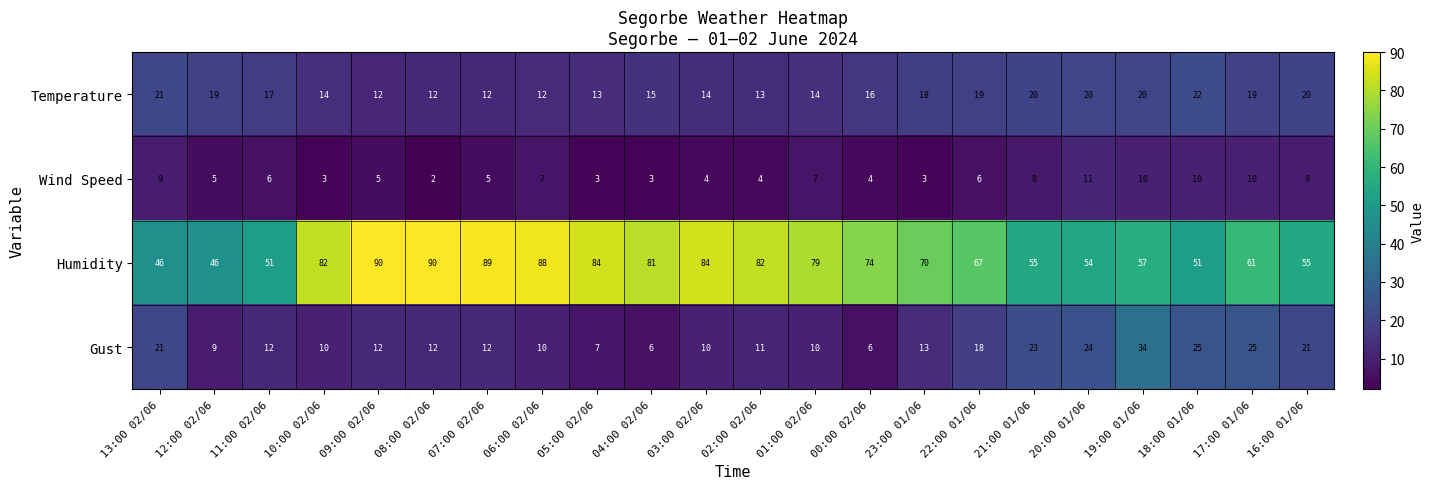

What is the difference between the maximum and minimum values in the Humidity series?

44